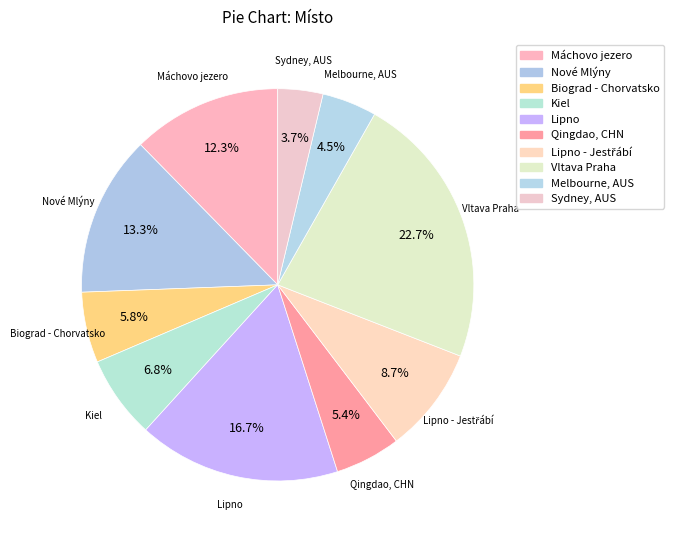

How many segments does this pie chart have?

10